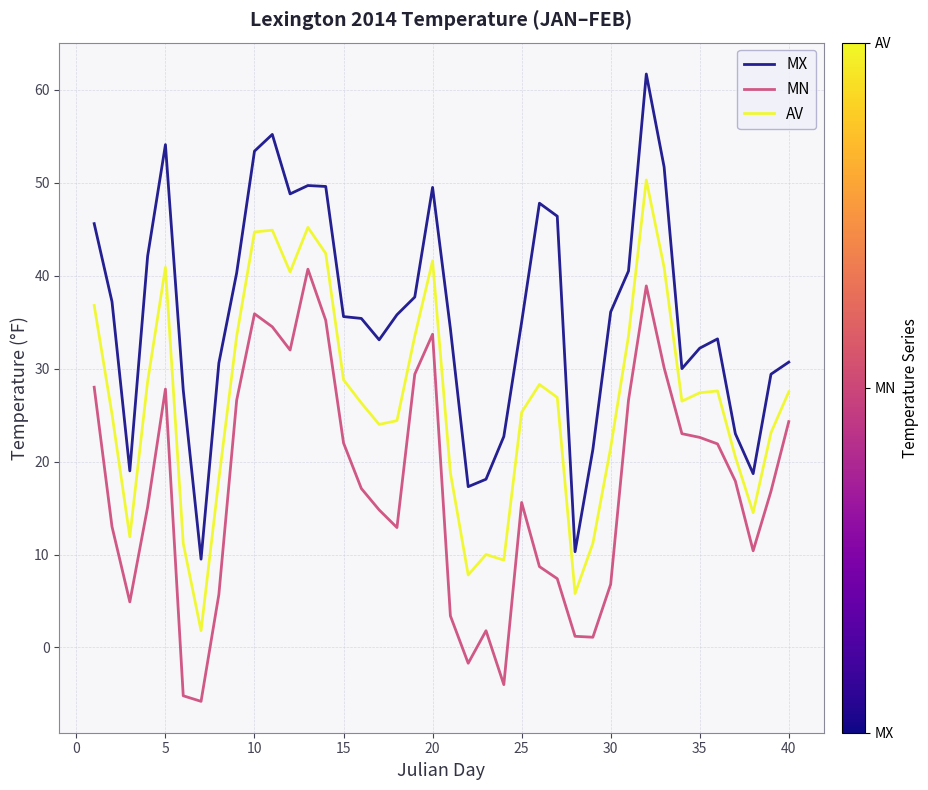

Which series has the widest spread of values?

MX